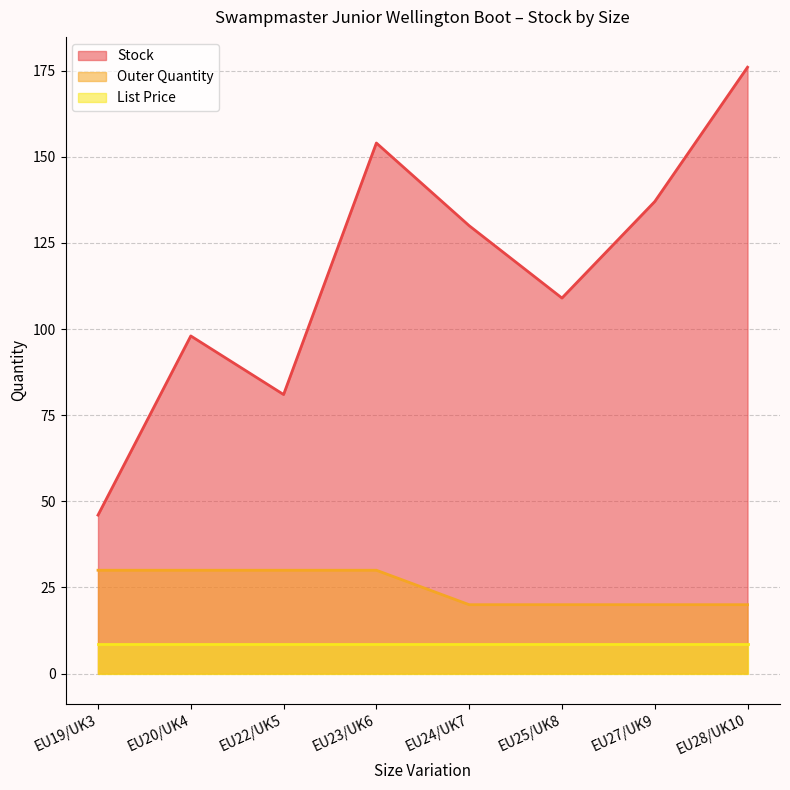

True or false: Outer Quantity and Stock cross at least once.

False